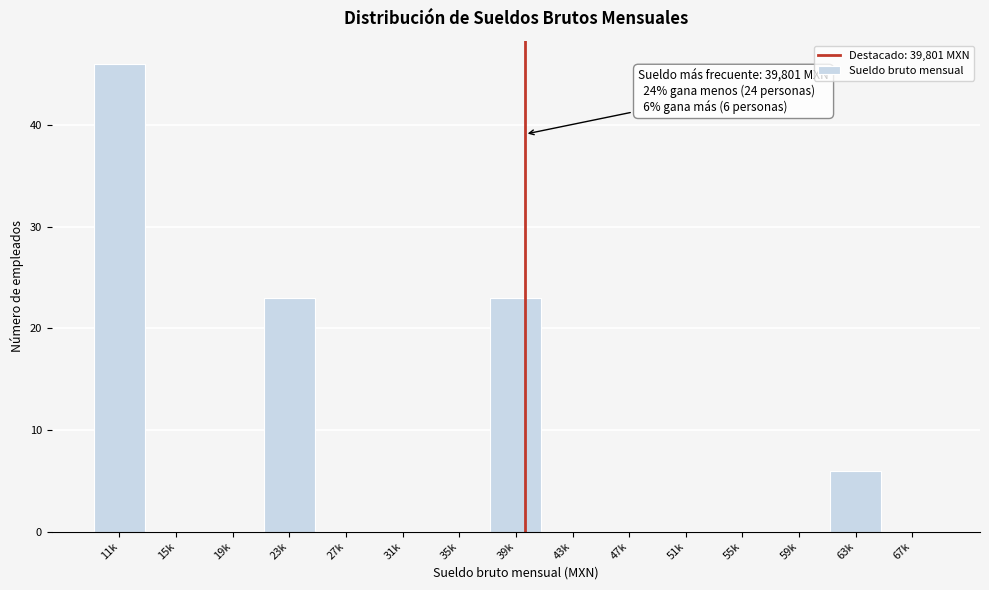

Reading left to right, transcribe all the data shown in this chart.

11k=46	15k=0	19k=0	23k=23	27k=0	31k=0	35k=0	39k=23	43k=0	47k=0	51k=0	55k=0	59k=0	63k=6	67k=0